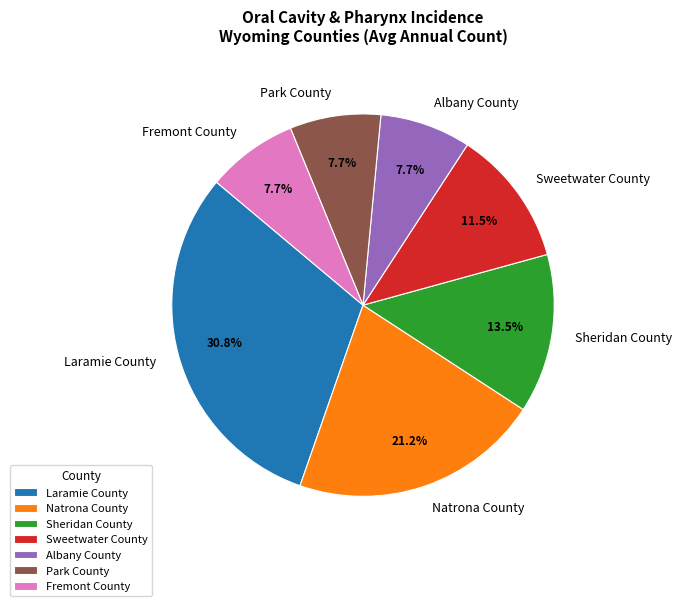

Which slice is the largest?

Laramie County